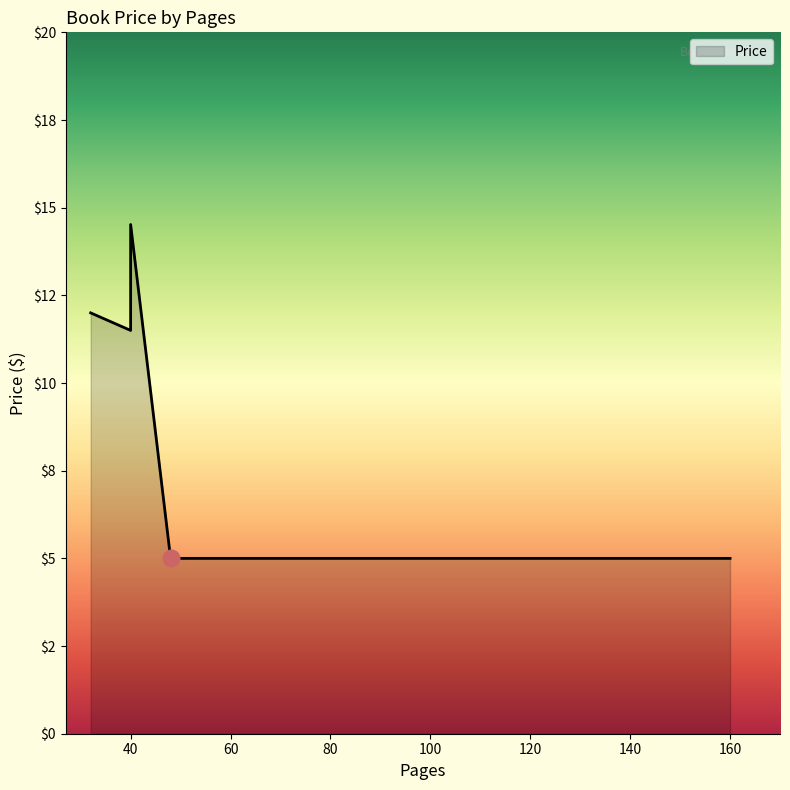

Read the value at 40.

14.5